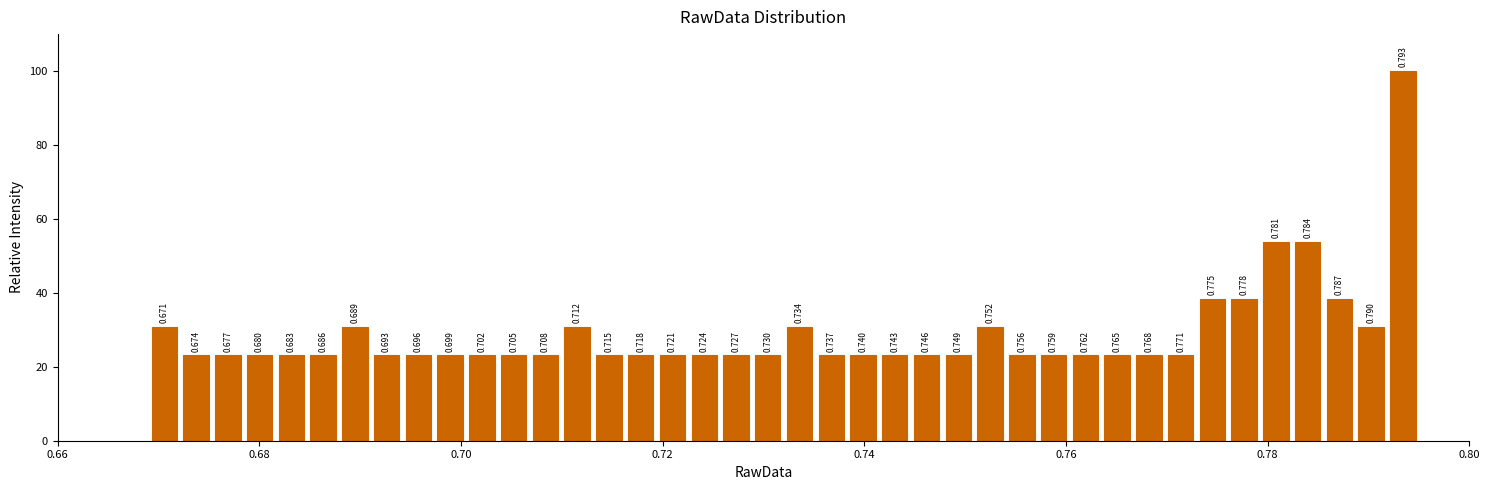

Read against the x-axis, roughly where is the centre of the tallest bar?

0.794